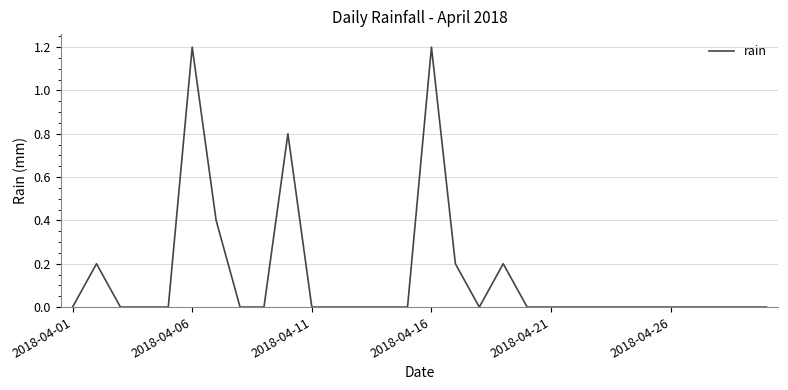

True or false: the data has more than 2 interior local peaks.

True